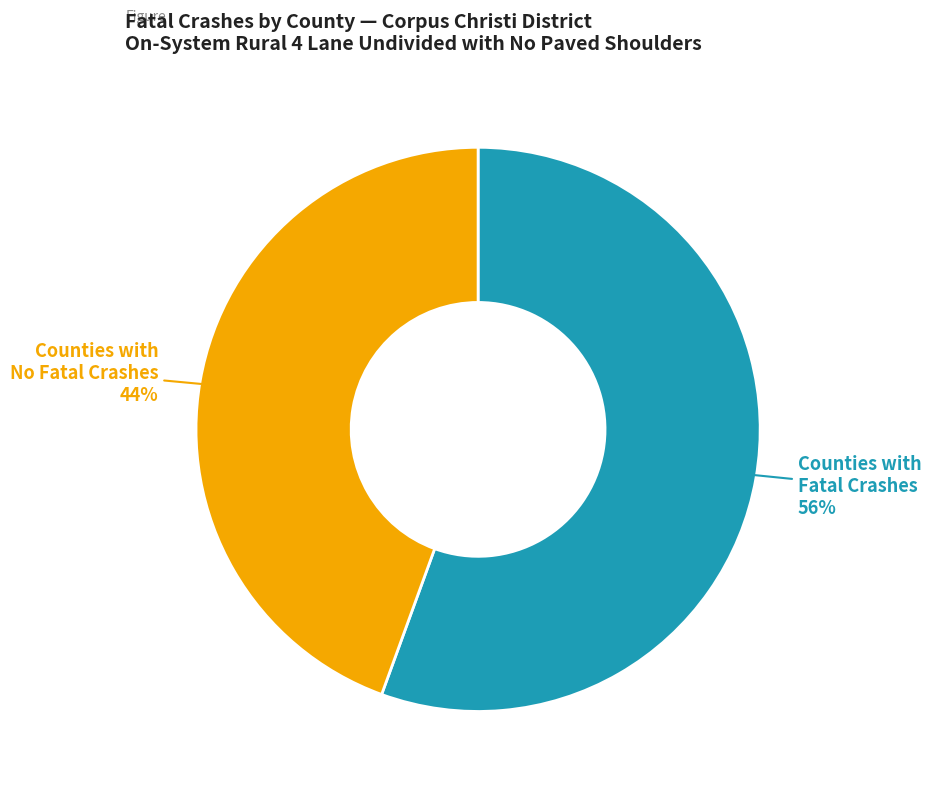

Does any single category account for the majority?

Yes